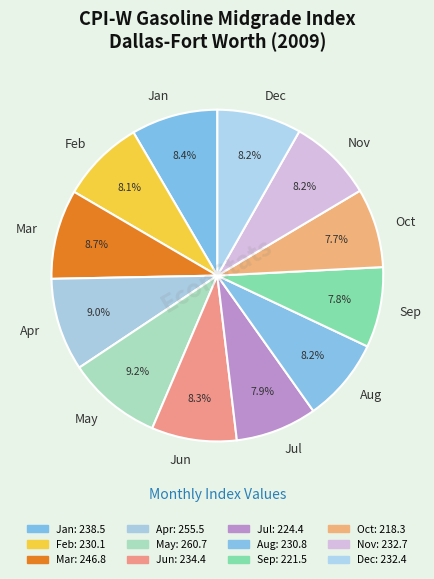

What is the ratio of the value at Aug to the value at Feb?

1.0